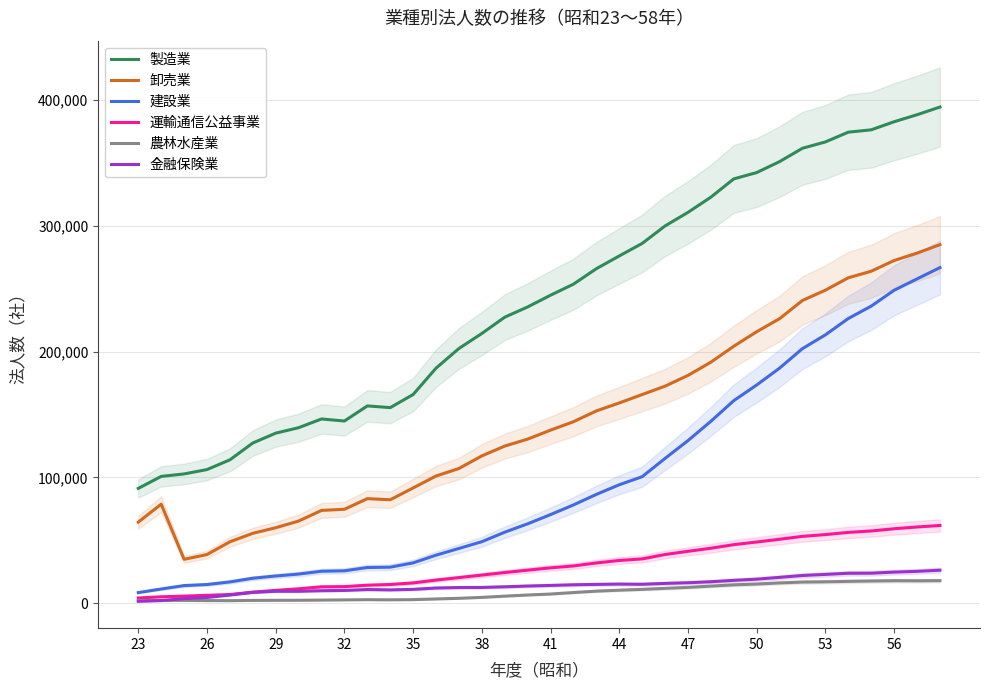

How many data points in 建設業 are less than 70394?

18